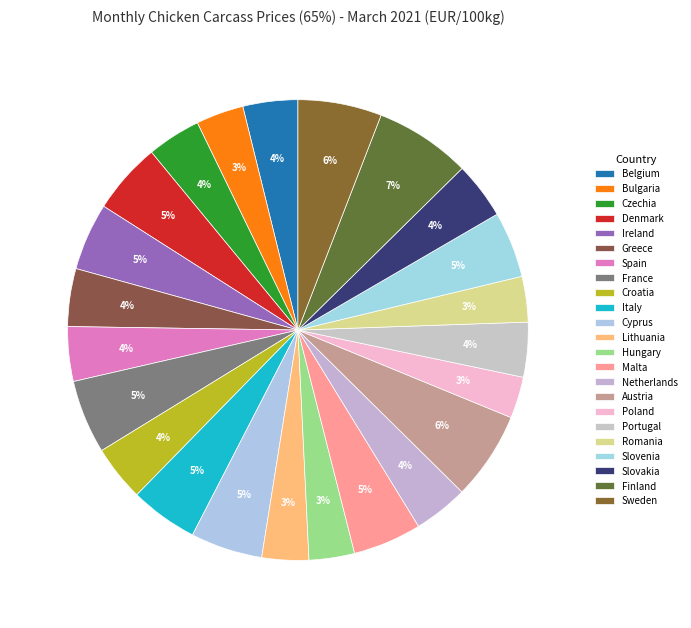

True or false: Denmark accounts for 16% of the total.

False